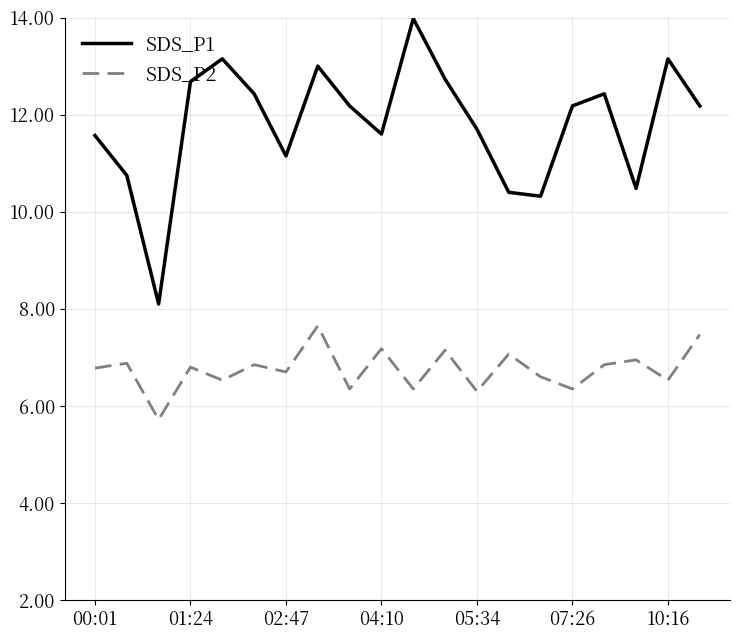

What is the maximum value shown in the chart?

14.0